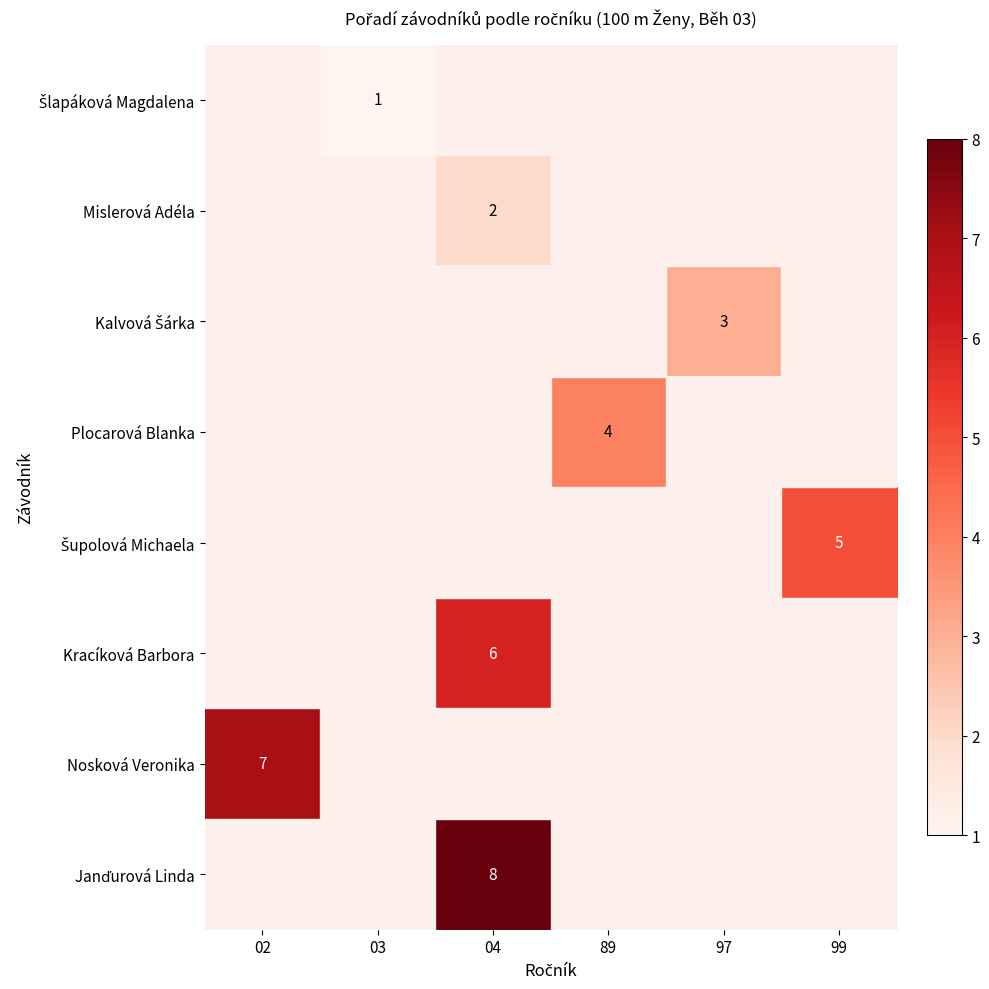

The Janďurová Linda series shows 11.3 at 04. True or false?

False